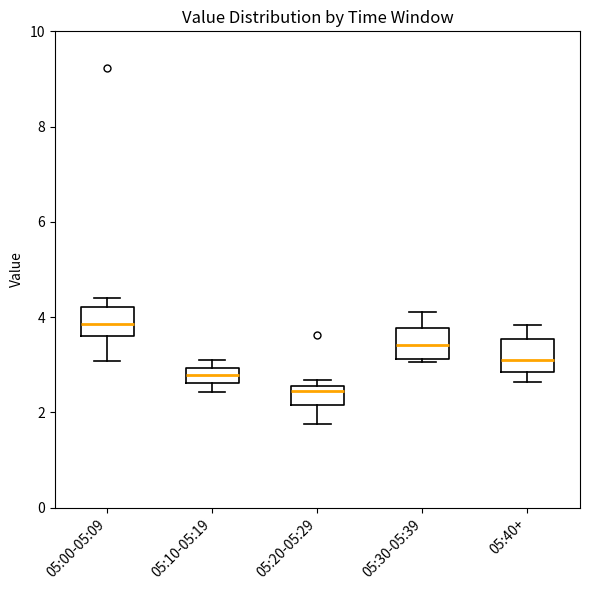

Reading left to right, transcribe this box plot: for each box, give where its median line is, the range the box spans, and where its two whiskers end, as read against the y-axis. The values are not printed on the chart, so give them approximately, as read against the axis.

05:00-05:09: median 3.8, box 3.6 to 4.2, whiskers 3.0 to 4.4
05:10-05:19: median 2.8, box 2.6 to 3.0, whiskers 2.4 to 3.2
05:20-05:29: median 2.4, box 2.2 to 2.6, whiskers 1.8 to 2.6 (just above the box's upper edge)
05:30-05:39: median 3.4, box 3.2 to 3.8, whiskers 3.0 to 4.2
05:40+: median 3.0, box 2.8 to 3.6, whiskers 2.6 to 3.8